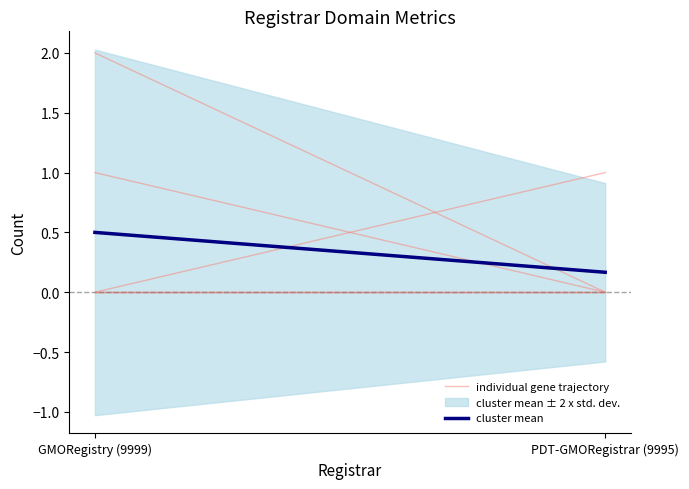

True or false: cluster mean has a value of 0.5 at GMORegistry (9999).

True